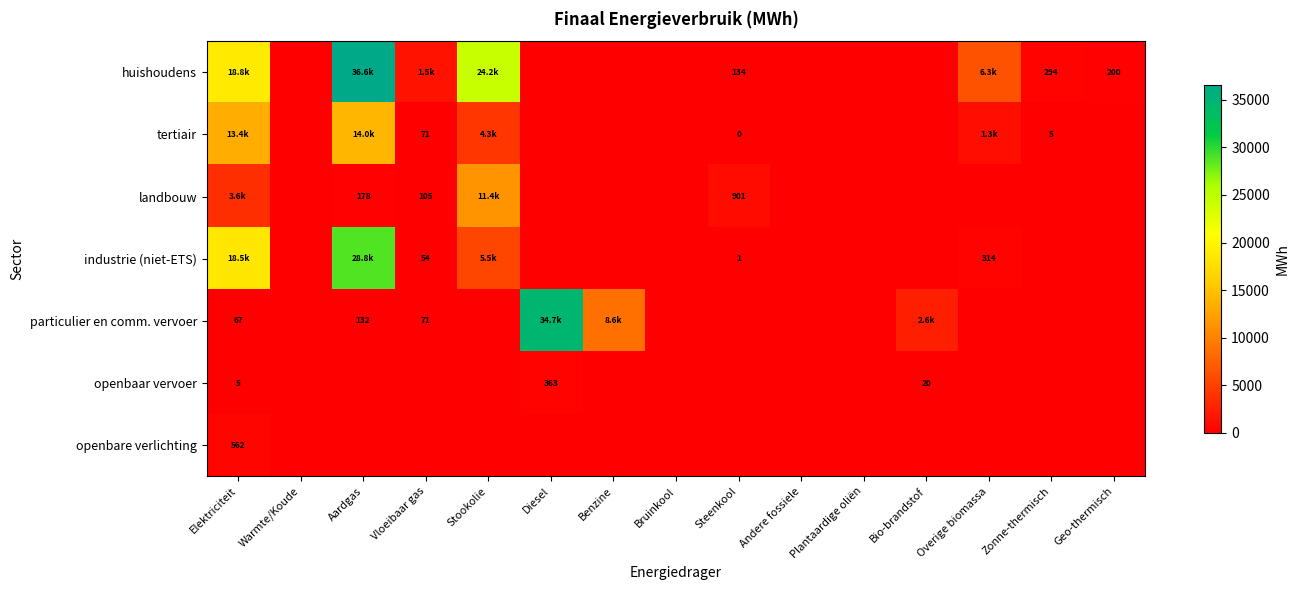

At which label is openbaar vervoer closest to 181?

Bio-brandstof